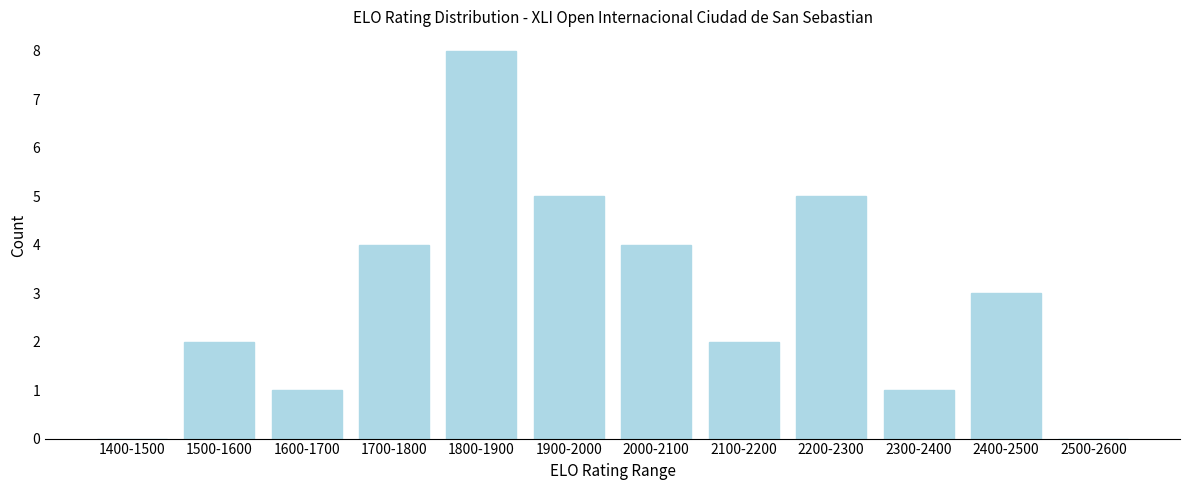

Reading right to left, list all the values displayed in this chart.

2500-2600=0	2400-2500=3	2300-2400=1	2200-2300=5	2100-2200=2	2000-2100=4	1900-2000=5	1800-1900=8	1700-1800=4	1600-1700=1	1500-1600=2	1400-1500=0